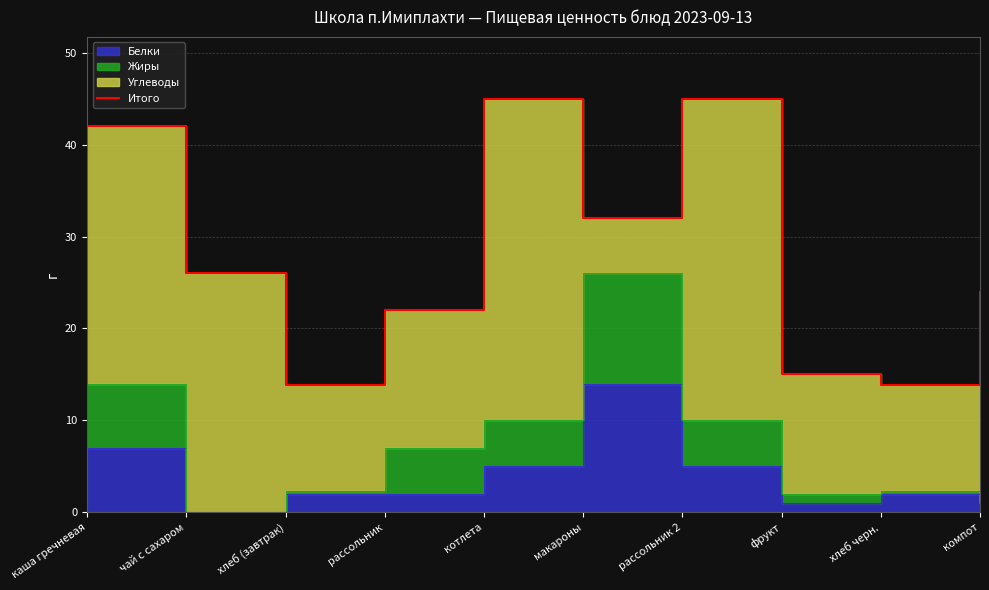

At which label does the data first exceed 26?

каша гречневая